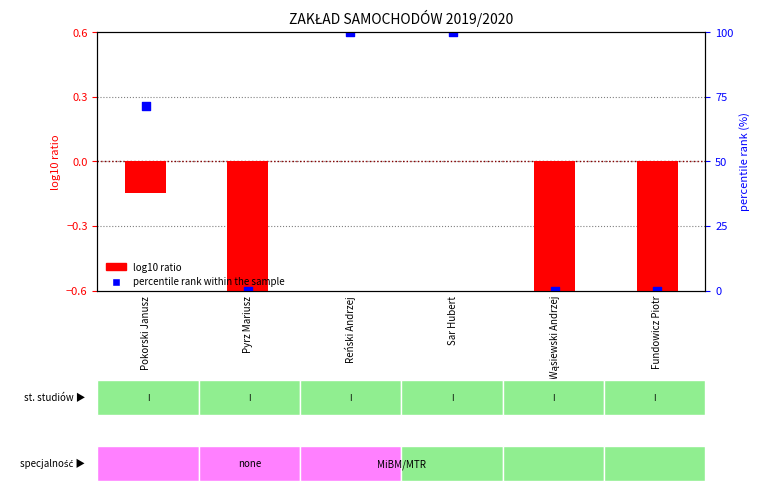

At which category is the sum across all series the highest?

Reński Andrzej